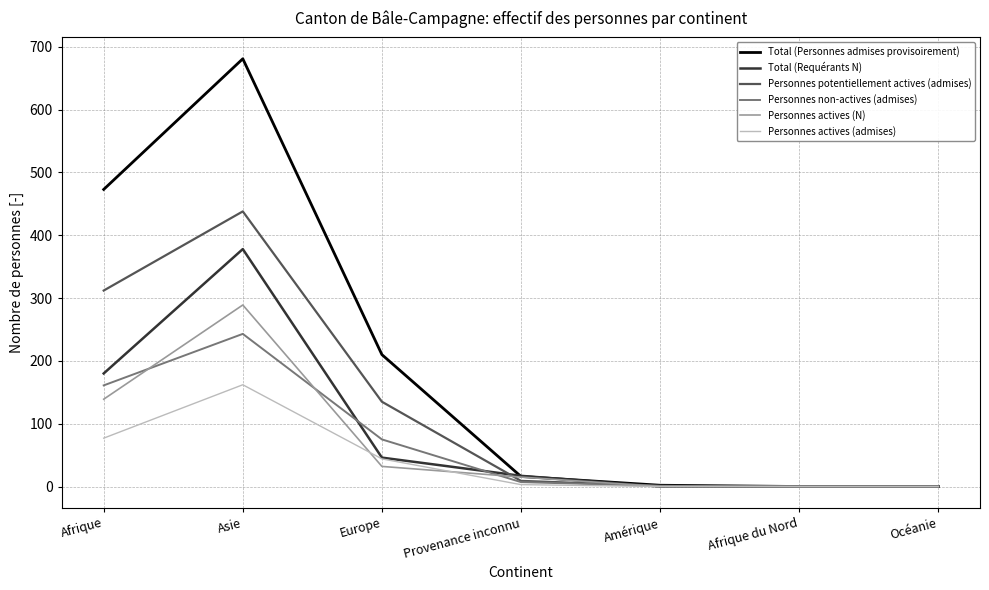

The Total (Personnes admises provisoirement) series shows 681 at Asie. True or false?

True